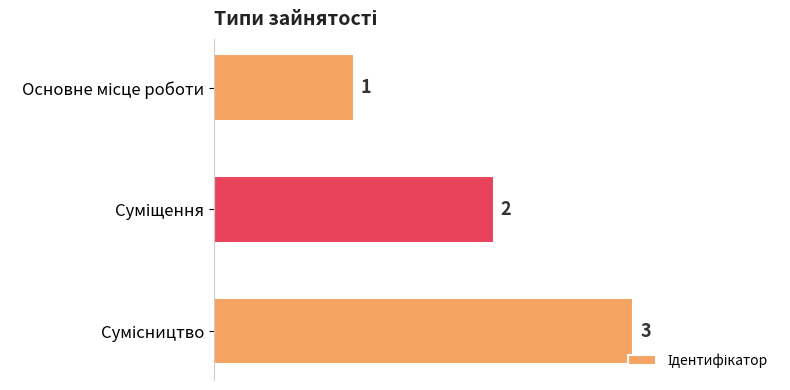

How many series are shown in this chart?

1